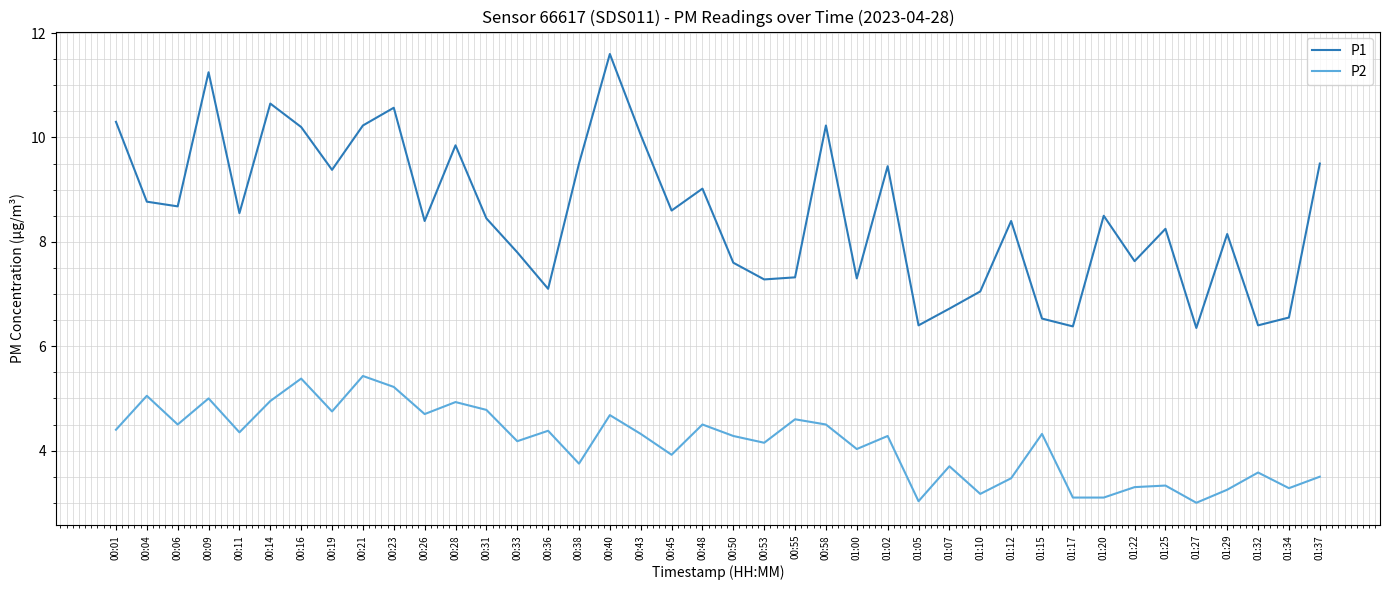

What is the highest value of the P2 series?

5.4